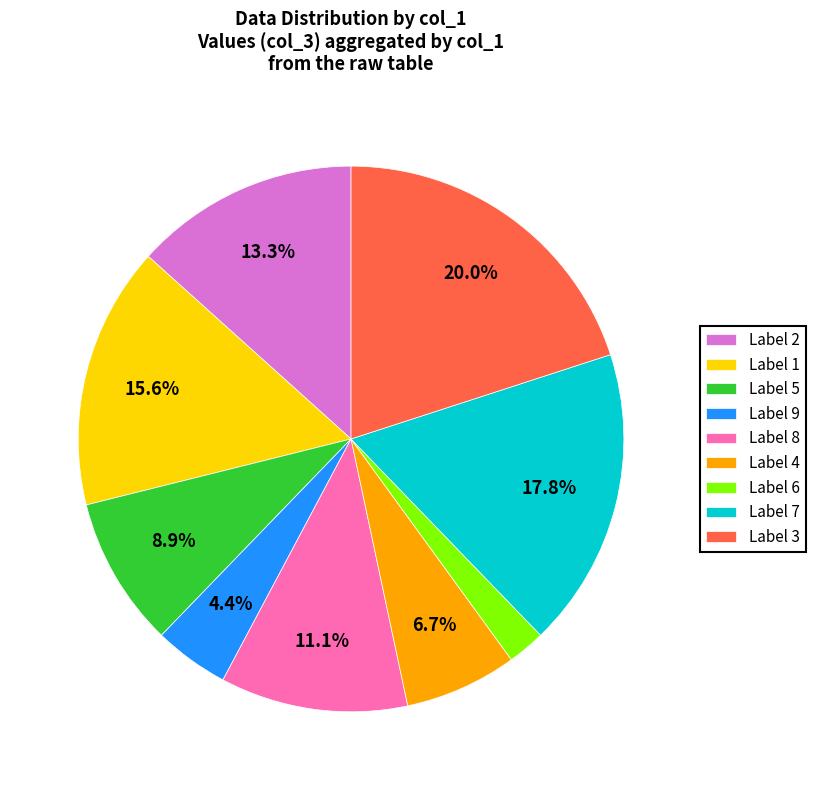

Is there a majority slice in this chart?

No